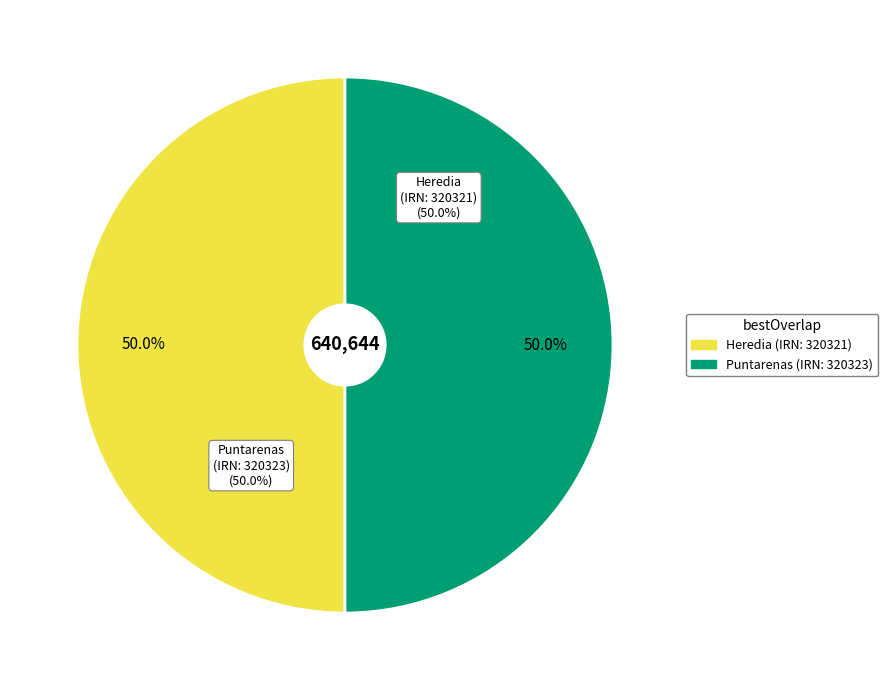

What is the ratio of the value at Puntarenas (IRN: 320323) to the value at Heredia (IRN: 320321)?

1.0